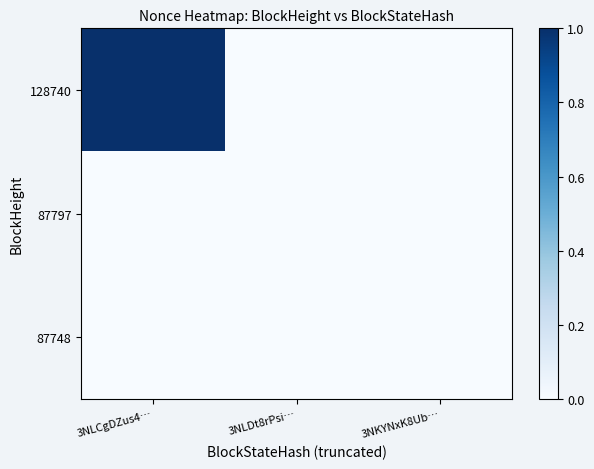

How many distinct data groups are displayed?

3